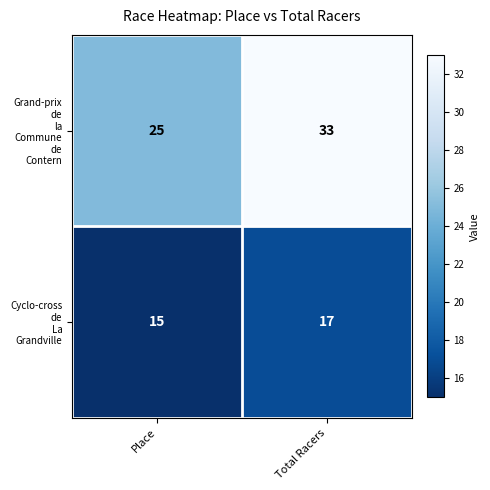

At which category is the sum across all series the highest?

Total Racers